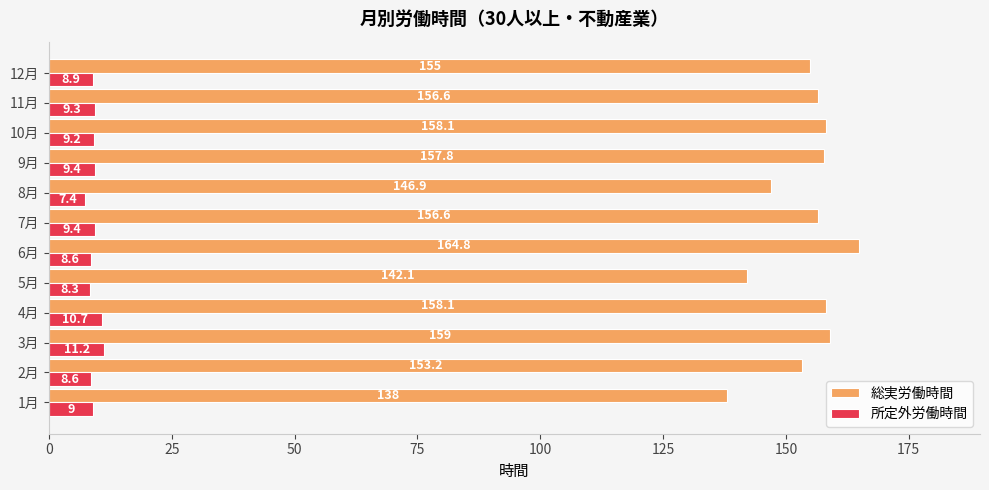

Is it true that 総実労働時間 equals 107.5 at 9月?

False